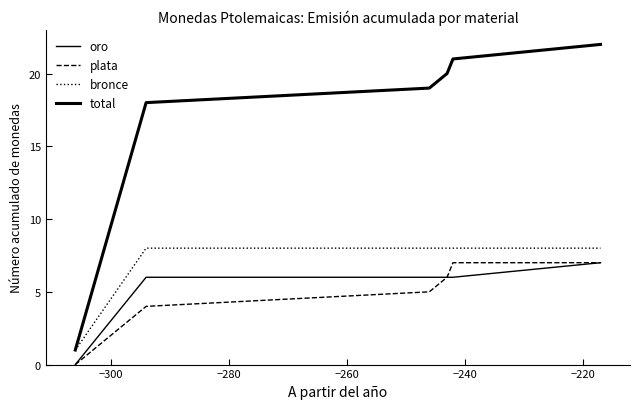

Does the chart display data point markers on the line(s)?

No